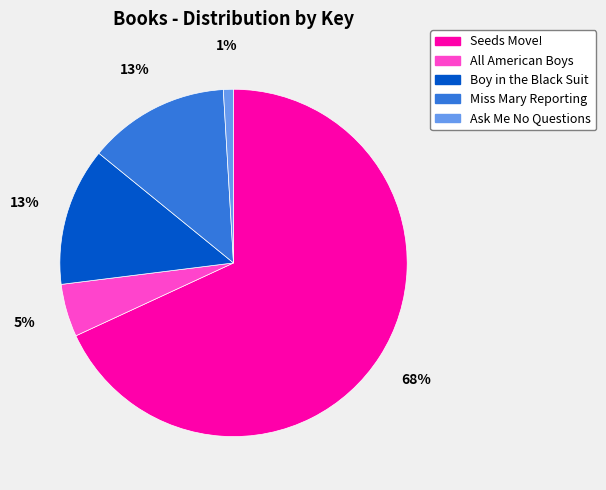

Between All American Boys and Ask Me No Questions, which is larger?

All American Boys